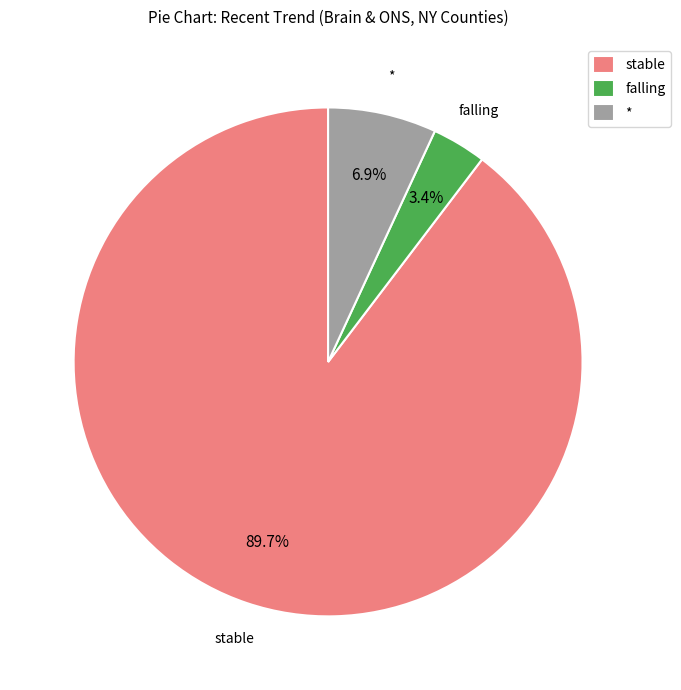

What is the smallest slice in the pie chart?

falling